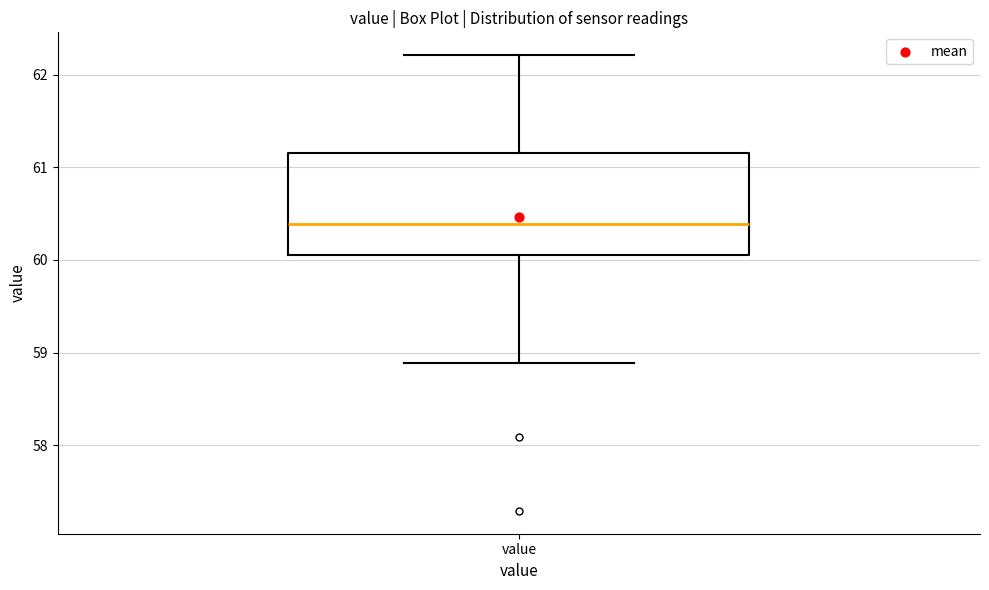

Where is the upper edge of the box for value on the y-axis? The values are not printed on the chart, so give them approximately, as read against the axis.

61.2